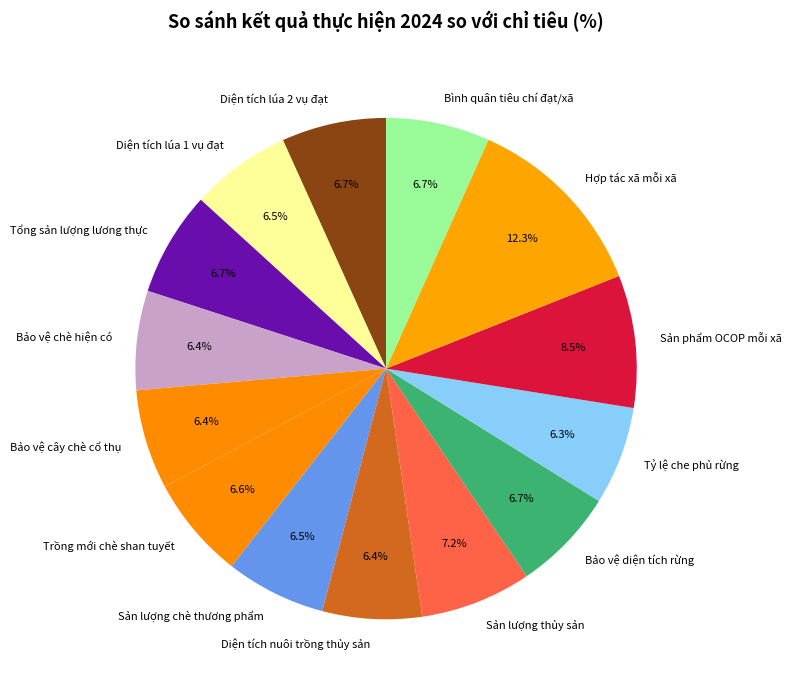

How many segments does this pie chart have?

14